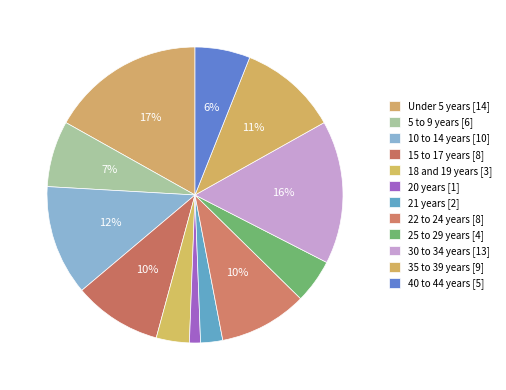

Is 22 to 24 years the majority of the pie?

No